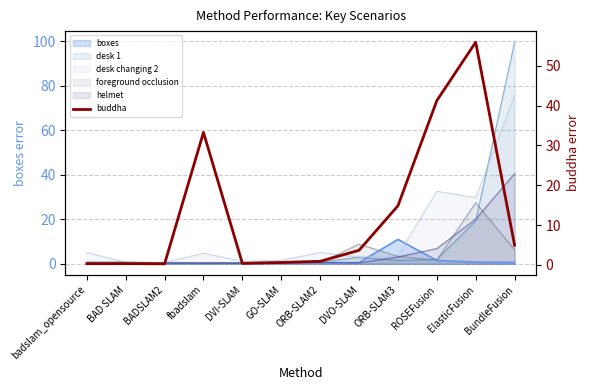

What is the difference between the maximum and minimum values?

55.7